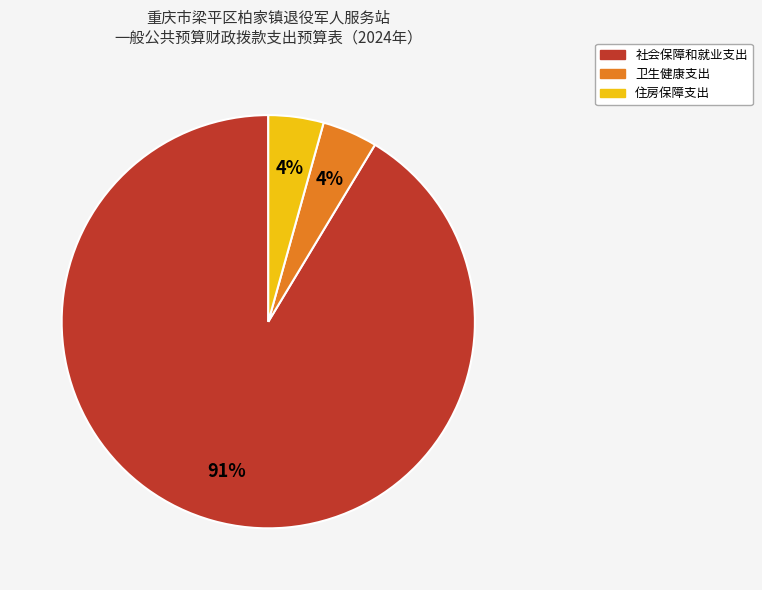

Does any single category account for the majority?

Yes